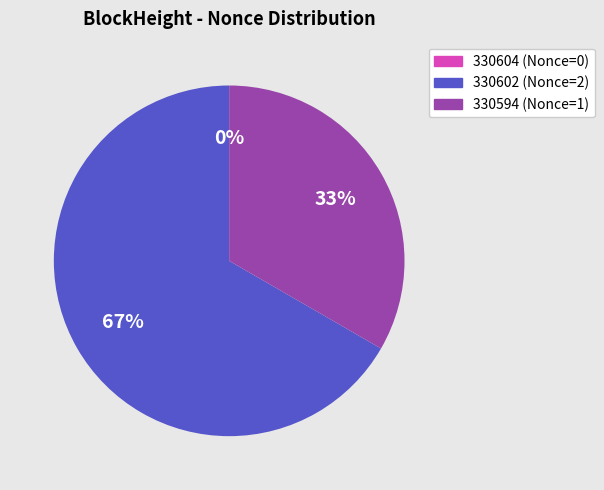

Which slice is the largest?

330602